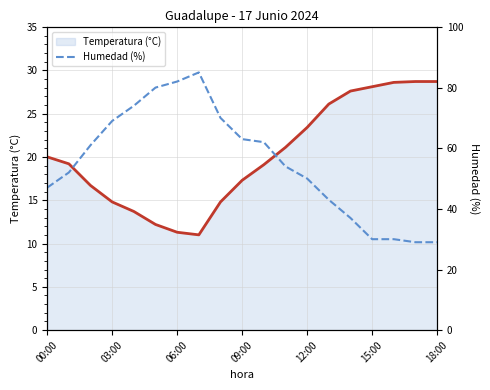

In Humedad (%), how many points are higher than both neighbors (excluding endpoints)?

1